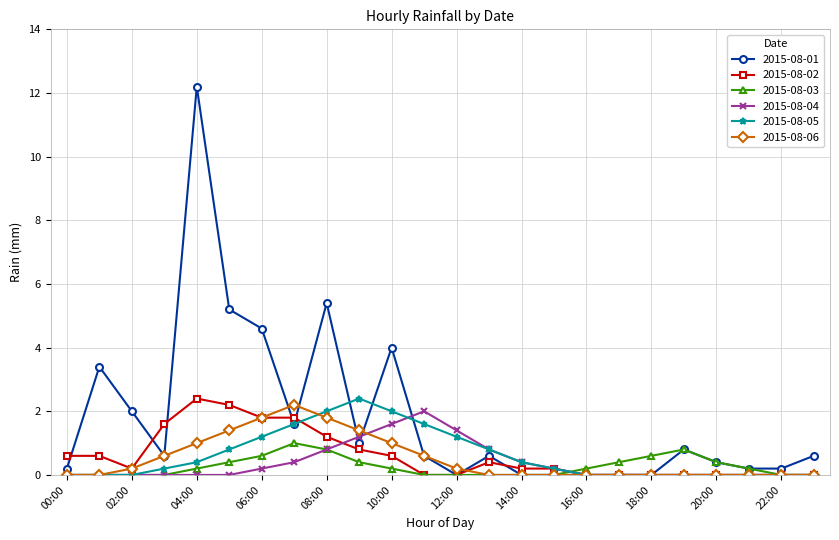

What is the difference between the second highest and minimum values in the 2015-08-05 series?

2.0